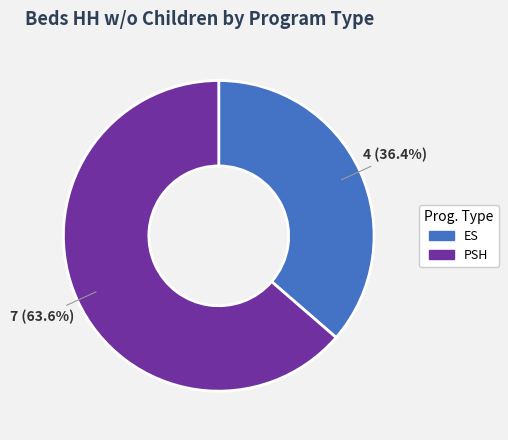

What is the ratio of the value at ES to the value at PSH?

0.6